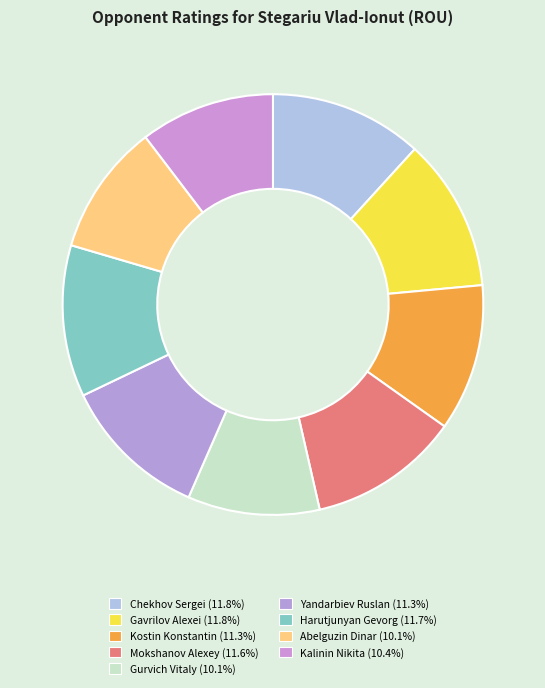

Combined, do Harutjunyan Gevorg and Abelguzin Dinar account for over 50%?

No